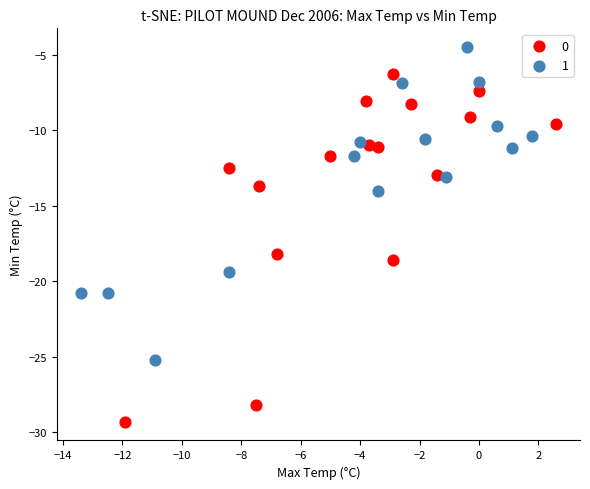

Which series contains the lowest Y value?

0